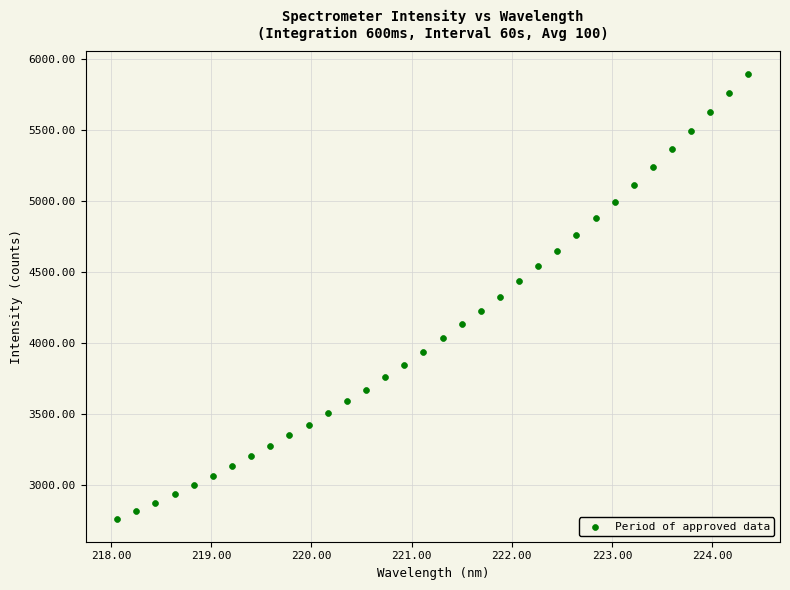

What is the range of X values (max minus min)?

6.3